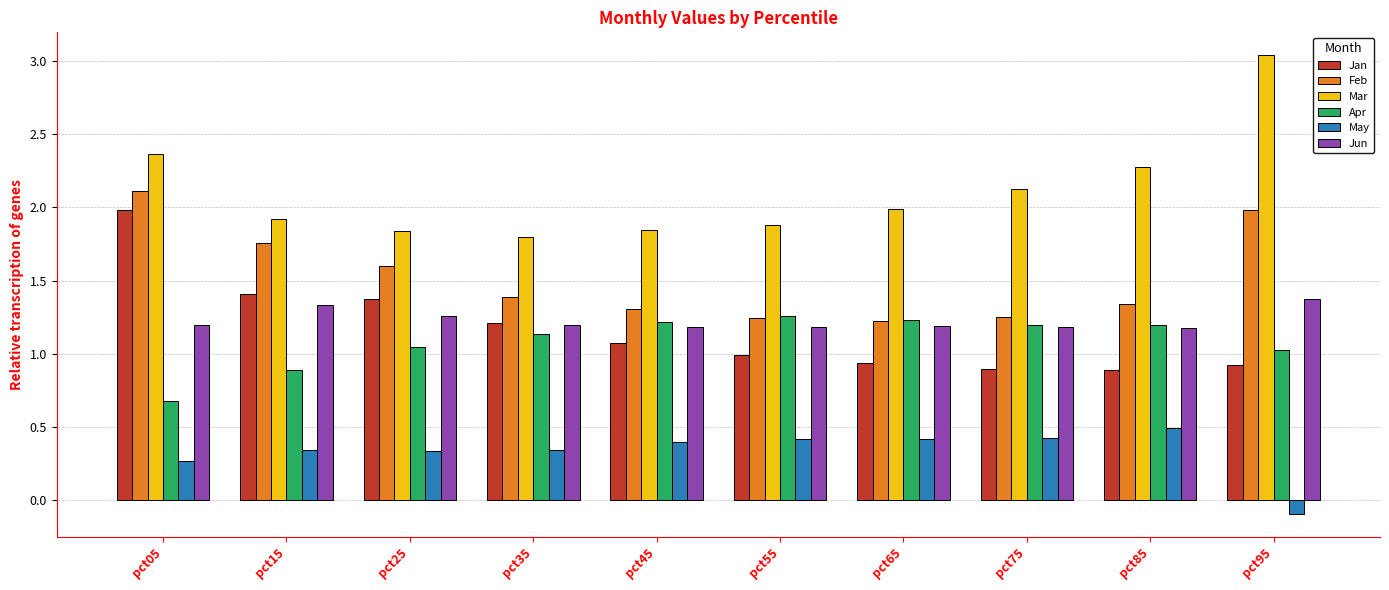

Which label corresponds to the largest value in the chart?

pct95